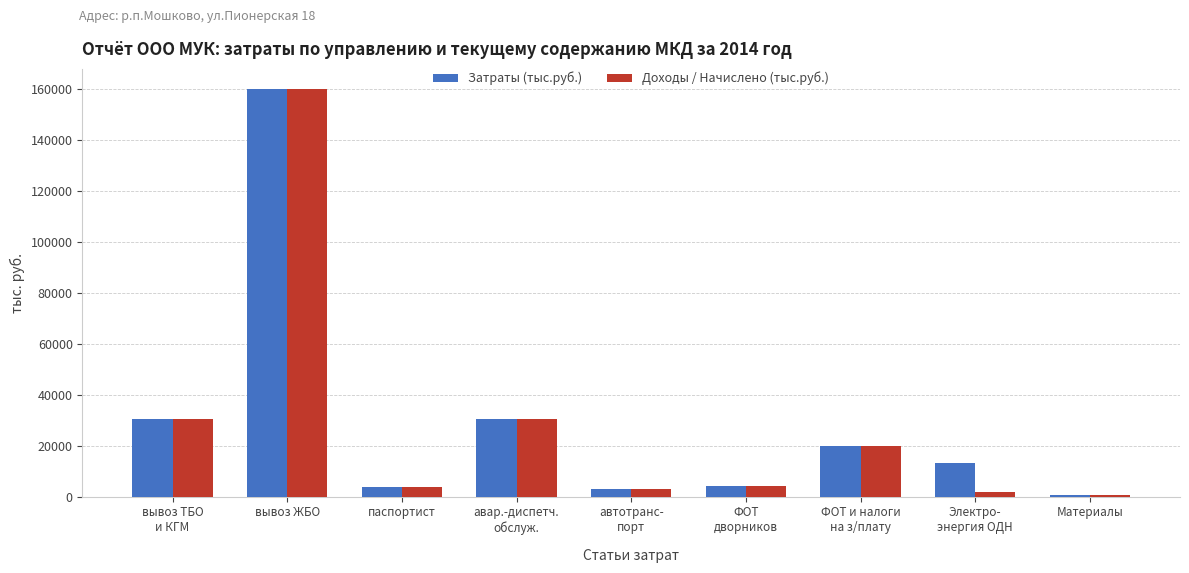

What is the label of the 6th bar from the left?

ФОТ
дворников